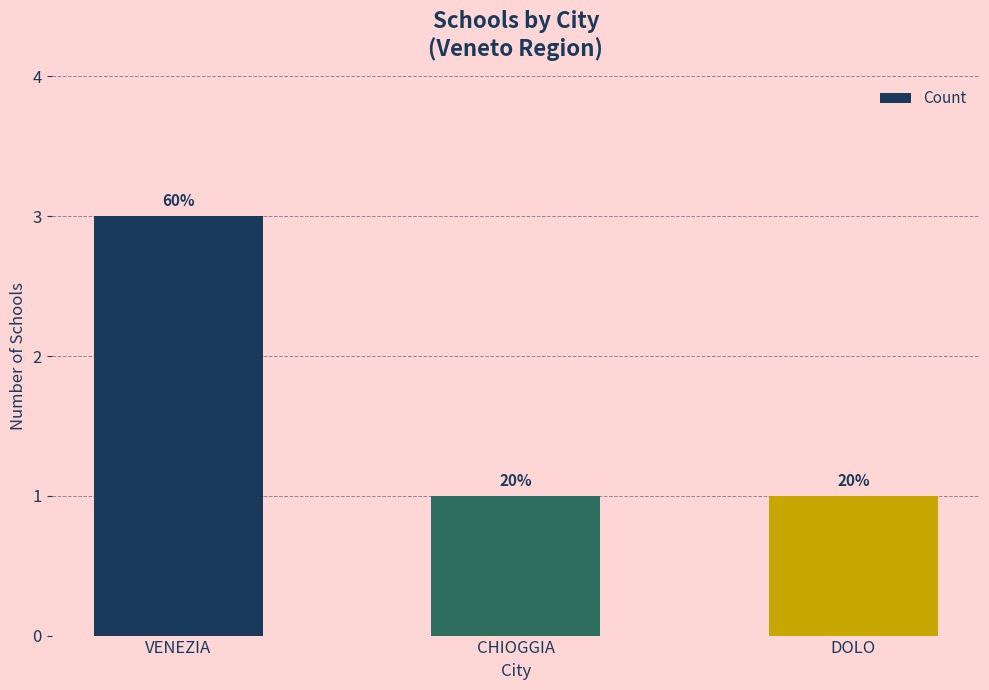

At which category does the chart reach its minimum across all series?

CHIOGGIA